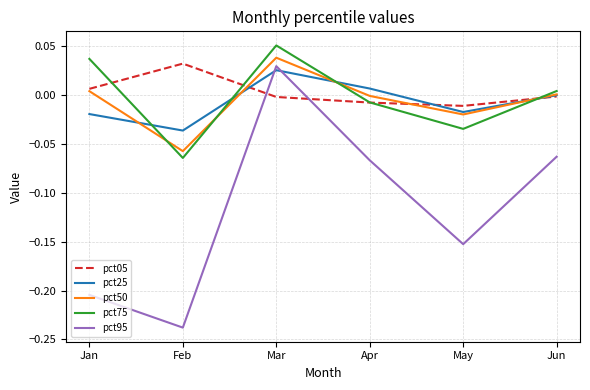

Is this an area chart (filled region under the line)?

No